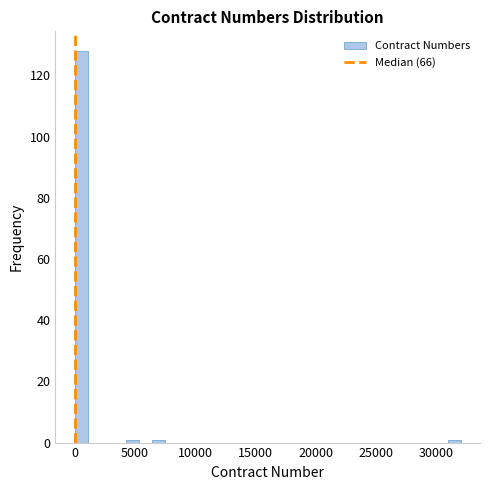

Read against the x-axis, roughly where is the centre of the tallest bar?

500